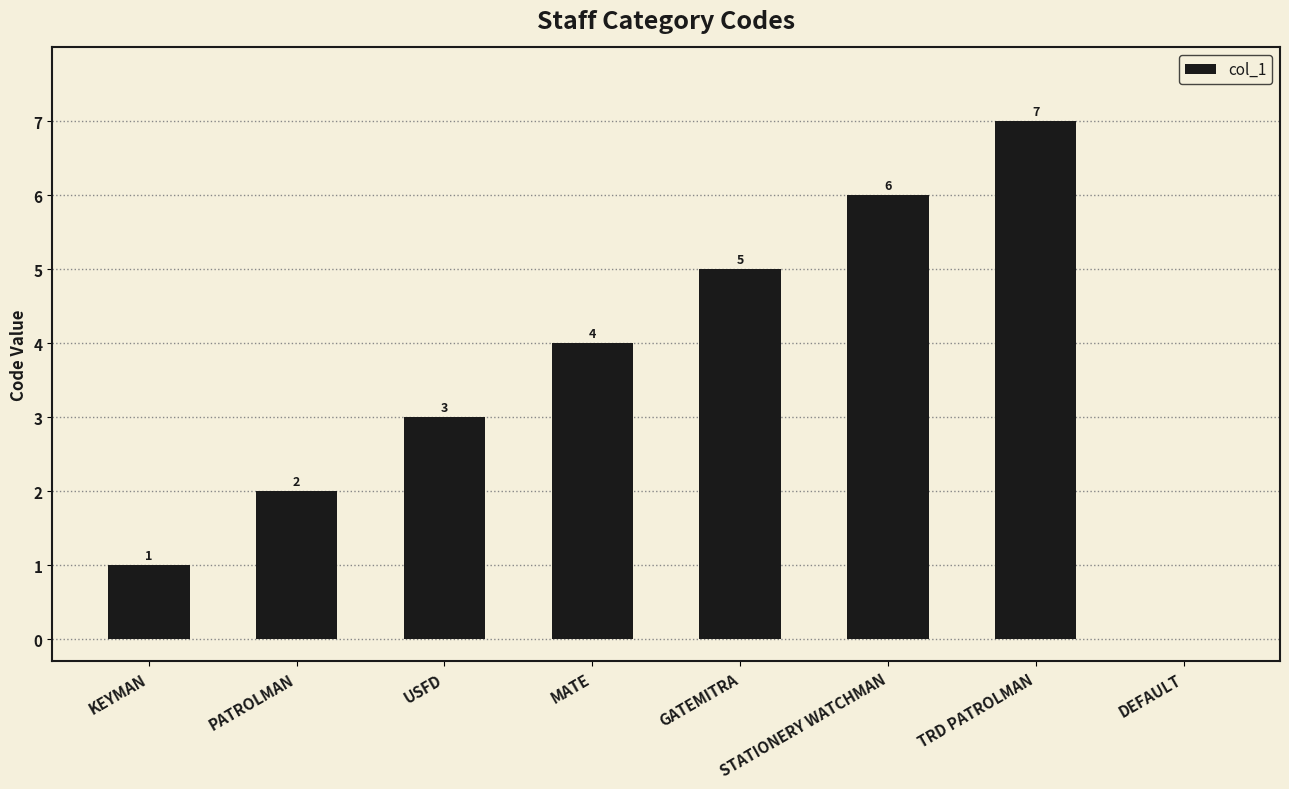

True or false: the data shows 7 at TRD PATROLMAN.

True